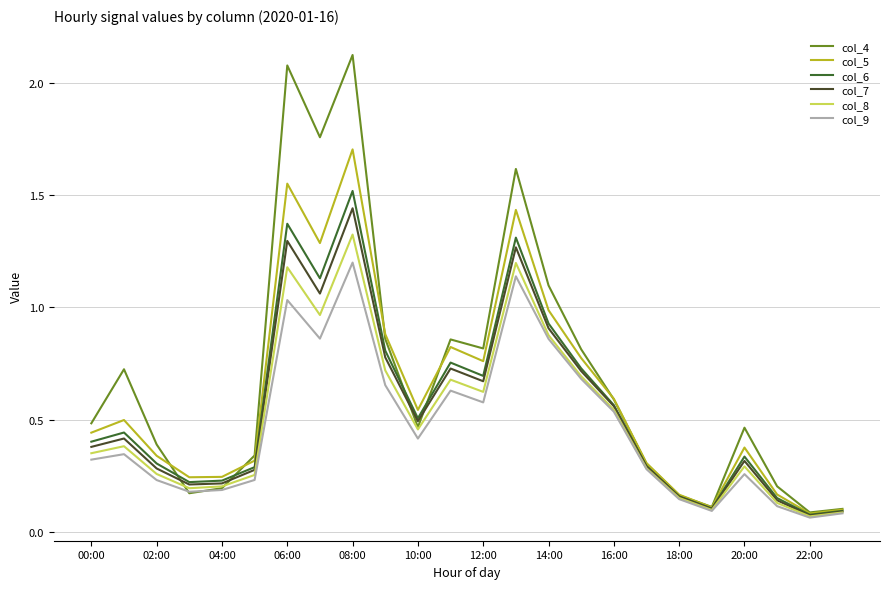

Which category has the lowest value across all series?

22:00